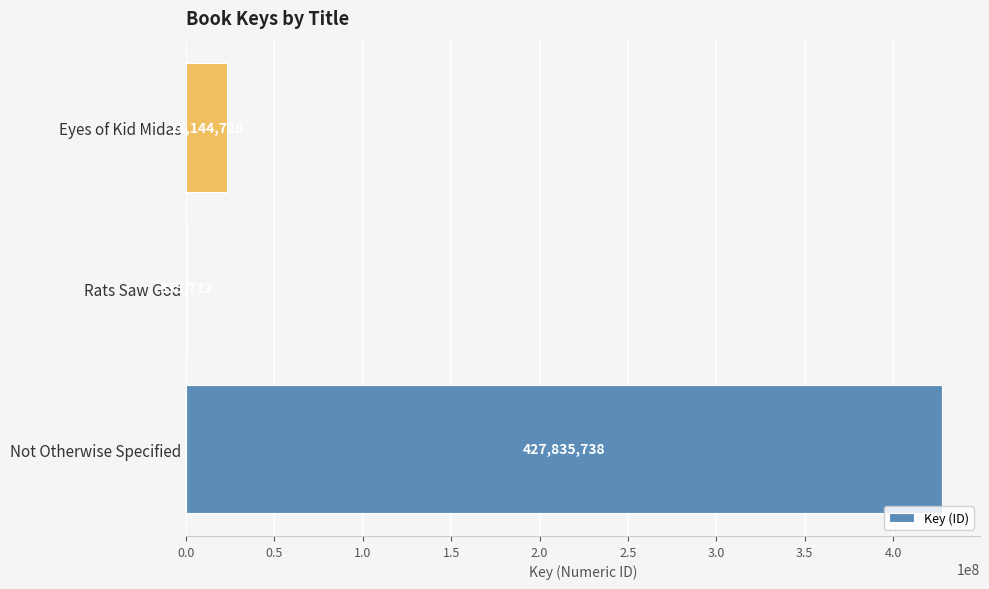

What is the sum of all values?

451316178